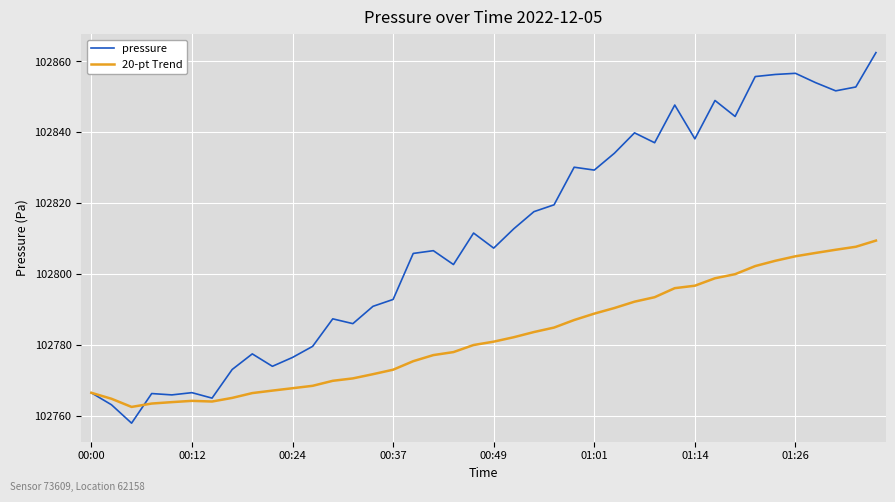

What is the minimum value for 20-pt Trend?

102762.6